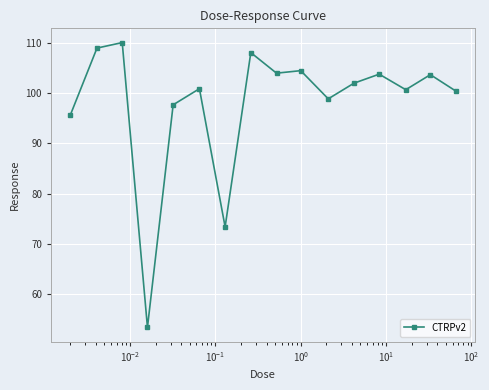

What is the smallest value displayed?

53.3